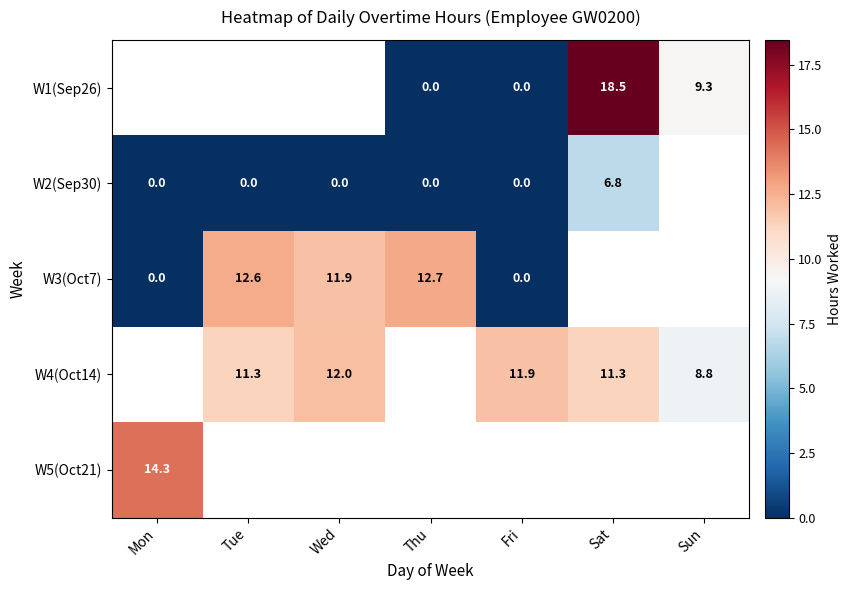

Is it true that W3(Oct7) equals 11.9 at Wed?

True